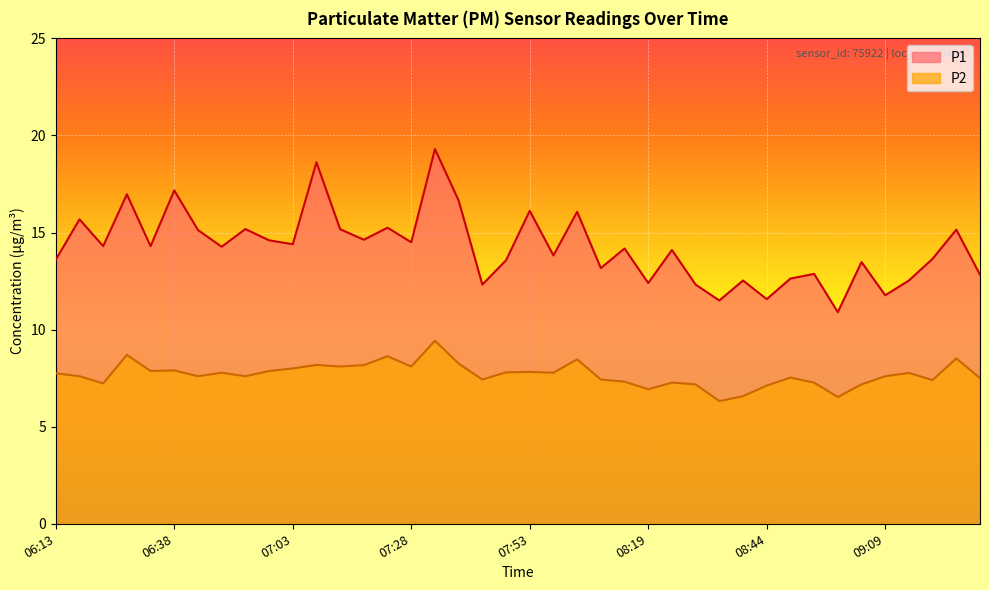

Where is the first local maximum for P1?

06:18